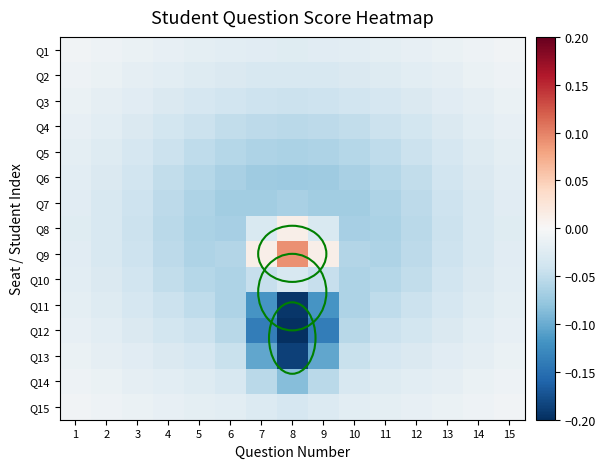

What is the total value across all series at 7?

-0.9